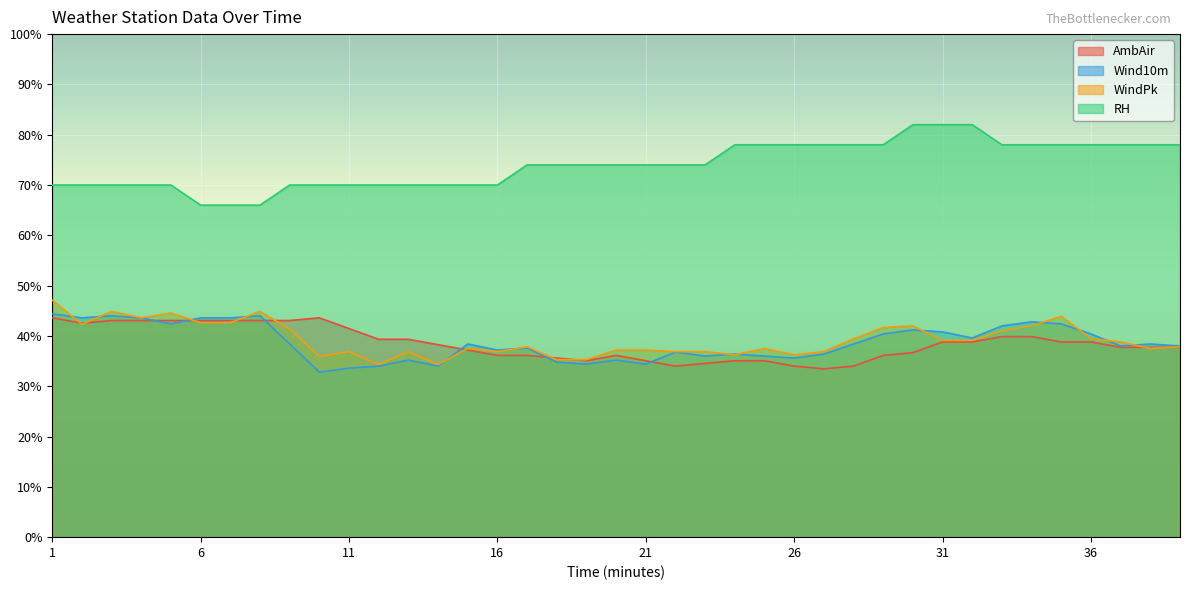

What are all the series names shown in the legend?

AmbAir, Wind10m, WindPk, RH